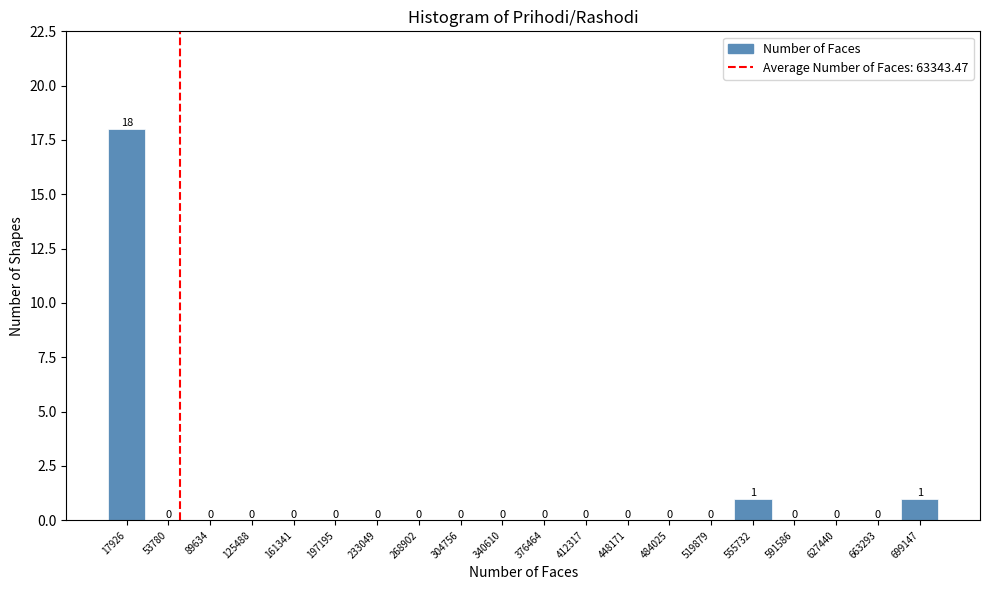

Reading left to right, transcribe this chart: for each bar, give the range it covers on the x-axis and its height. The bar edges are not printed on the chart, so give them approximately, as read against the axis.

0 to 35000: 18
35000 to 70000: 0
70000 to 110000: 0
110000 to 145000: 0
145000 to 180000: 0
180000 to 215000: 0
215000 to 250000: 0
250000 to 285000: 0
285000 to 325000: 0
325000 to 360000: 0
360000 to 395000: 0
395000 to 430000: 0
430000 to 465000: 0
465000 to 500000: 0
500000 to 540000: 0
540000 to 575000: 1
575000 to 610000: 0
610000 to 645000: 0
645000 to 680000: 0
680000 to 715000: 1